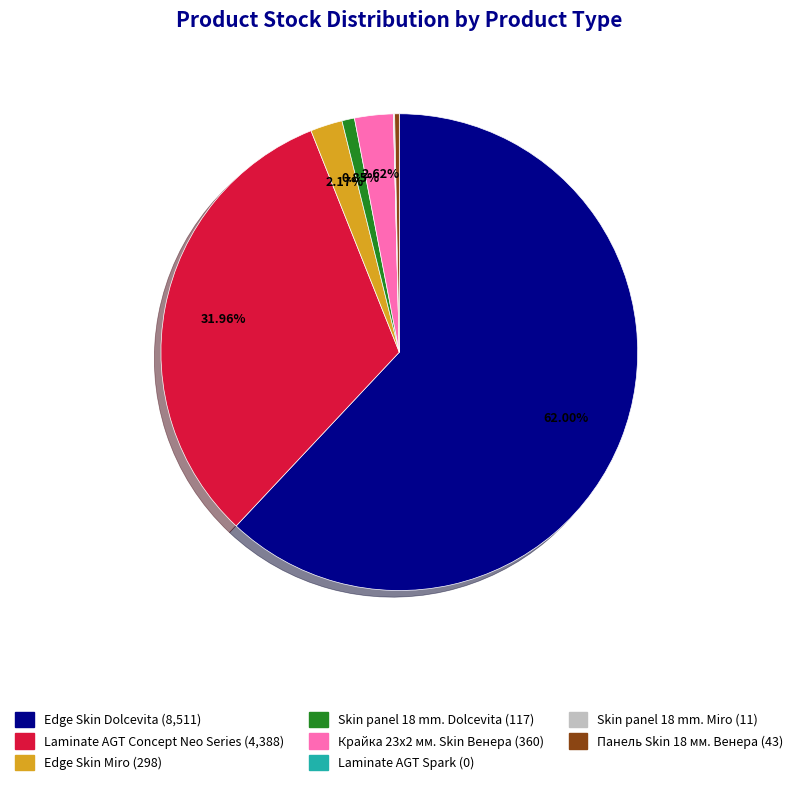

To the nearest percent, what is the difference between the Laminate AGT Concept Neo Series and Edge Skin Dolcevita slice percentages?

30%